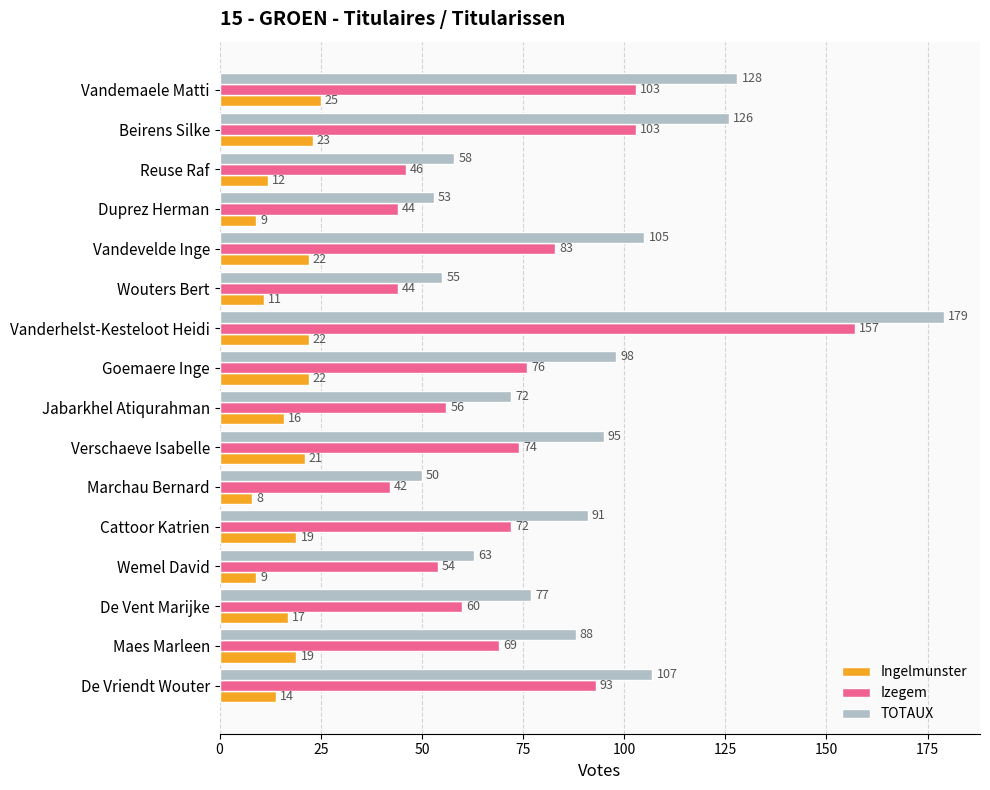

At De Vriendt Wouter, list the series in order from largest to smallest.

TOTAUX, Izegem, Ingelmunster